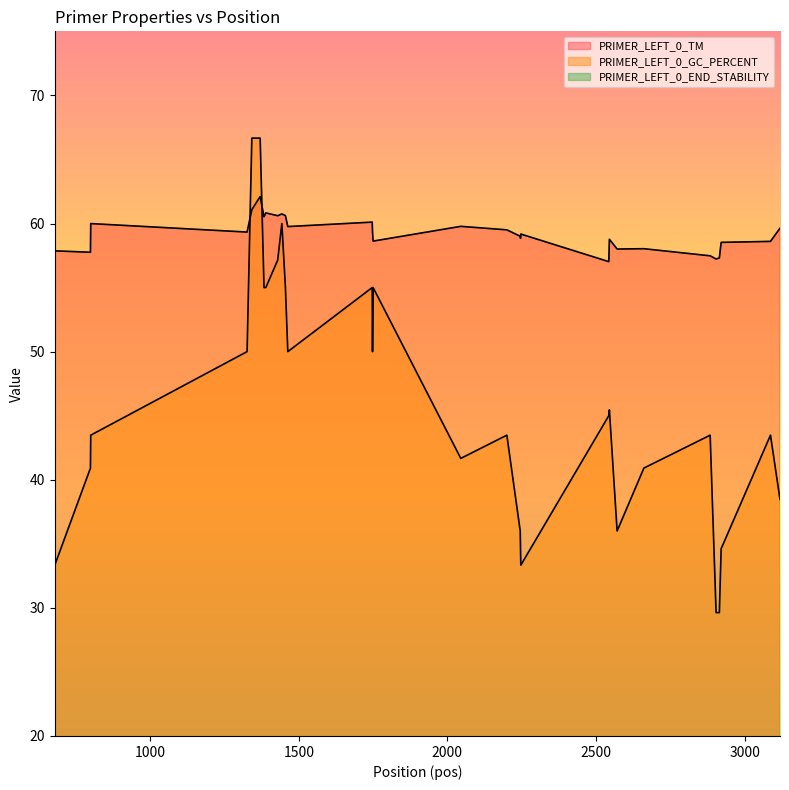

What is the sum of the PRIMER_LEFT_0_TM values at 1326 and 1748?

118.7